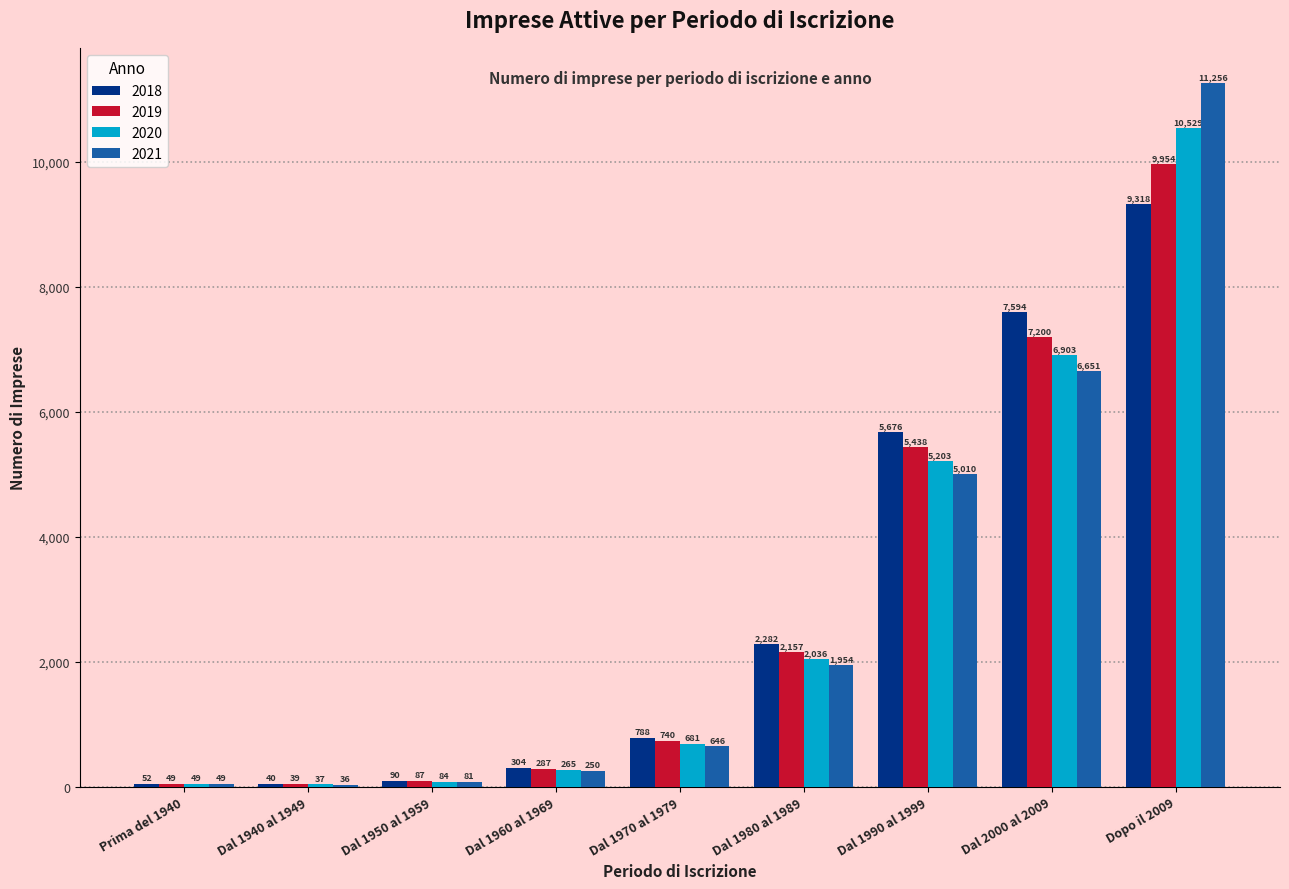

The 2020 series shows 6684 at Dopo il 2009. True or false?

False